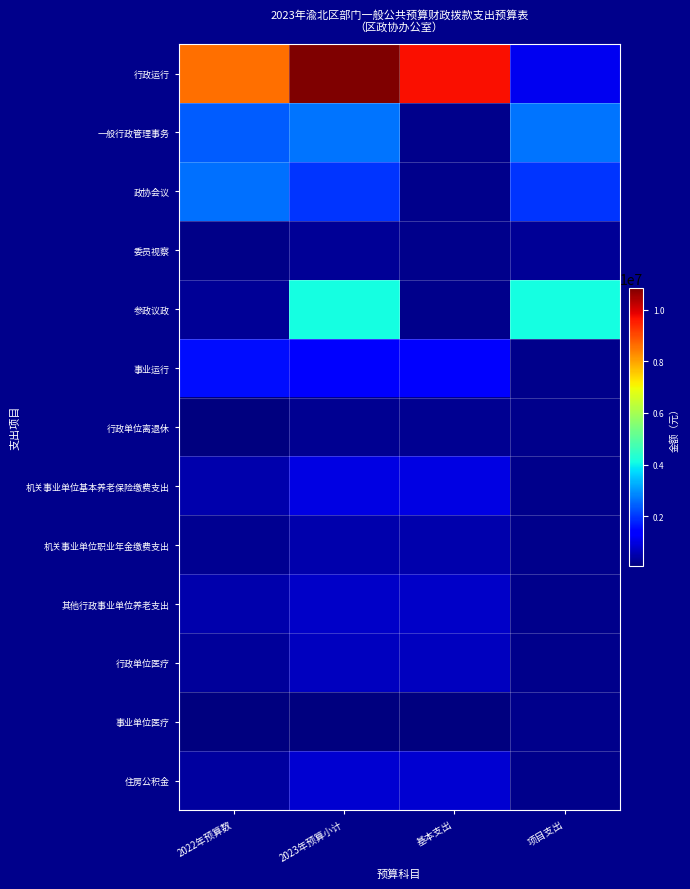

At which category is the sum across all series the highest?

2023年预算小计